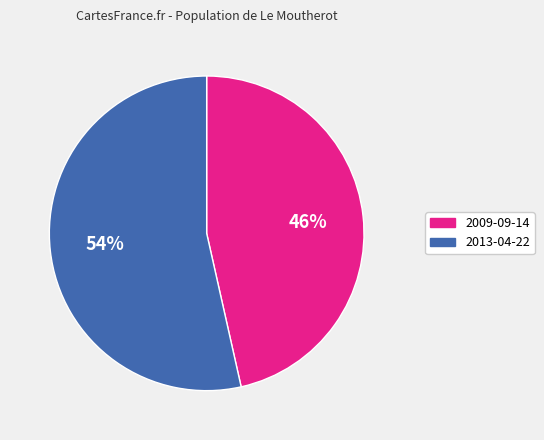

To the nearest percent, what portion does 2013-04-22 represent?

54%